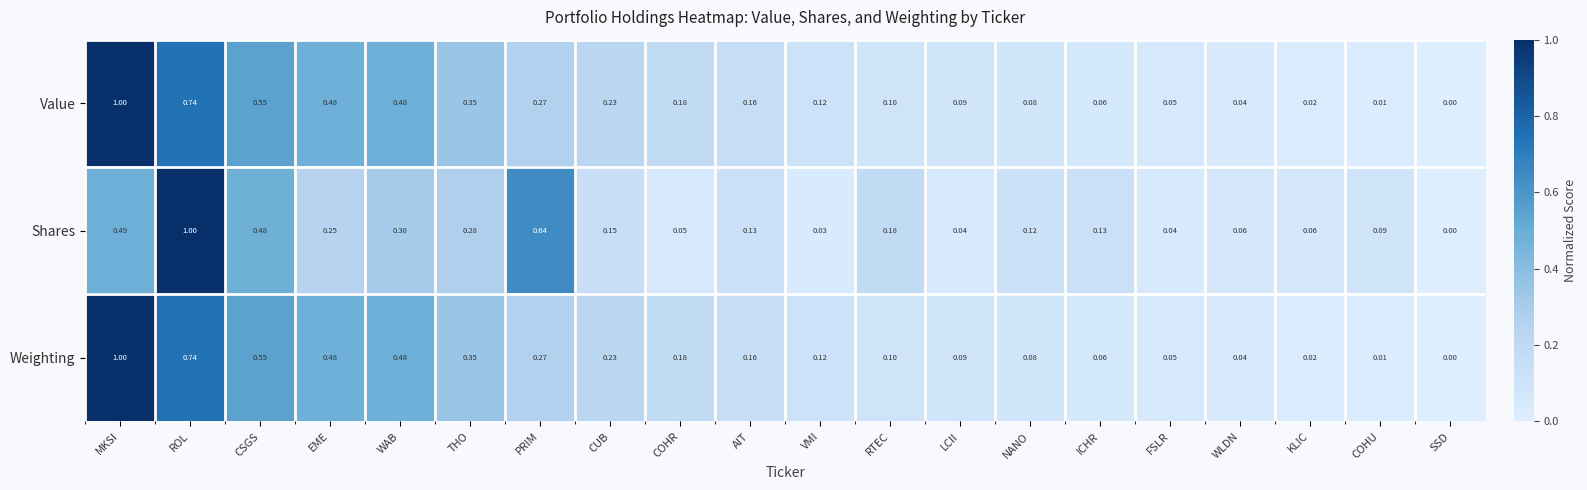

Which category has the lowest value across all series?

SSD